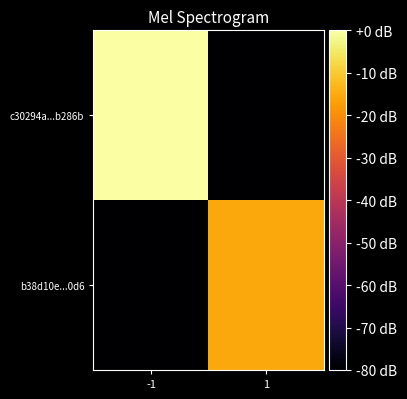

Which series has the largest range (max minus min)?

c30294a...b286b